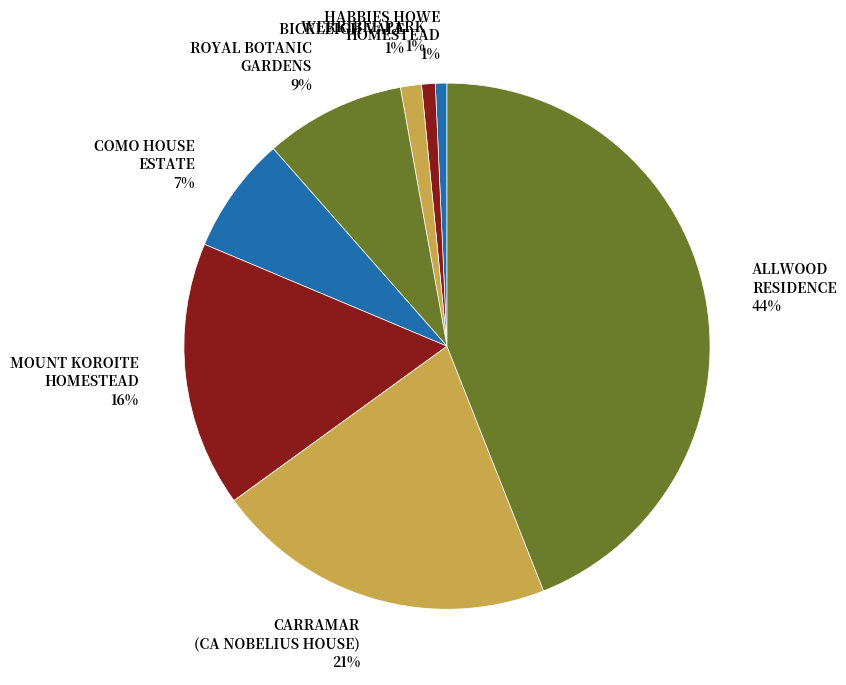

The CARRAMAR (CA NOBELIUS HOUSE) slice represents 32% of the pie. True or false?

False